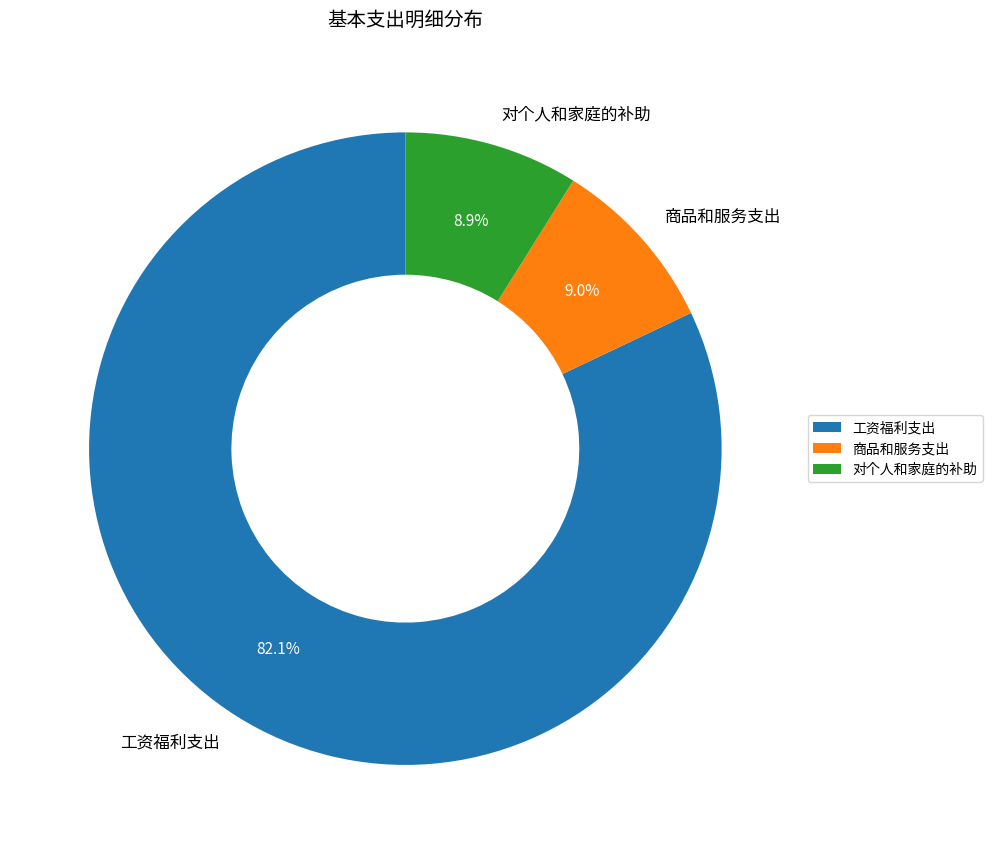

Between 工资福利支出 and 商品和服务支出, which is larger?

工资福利支出